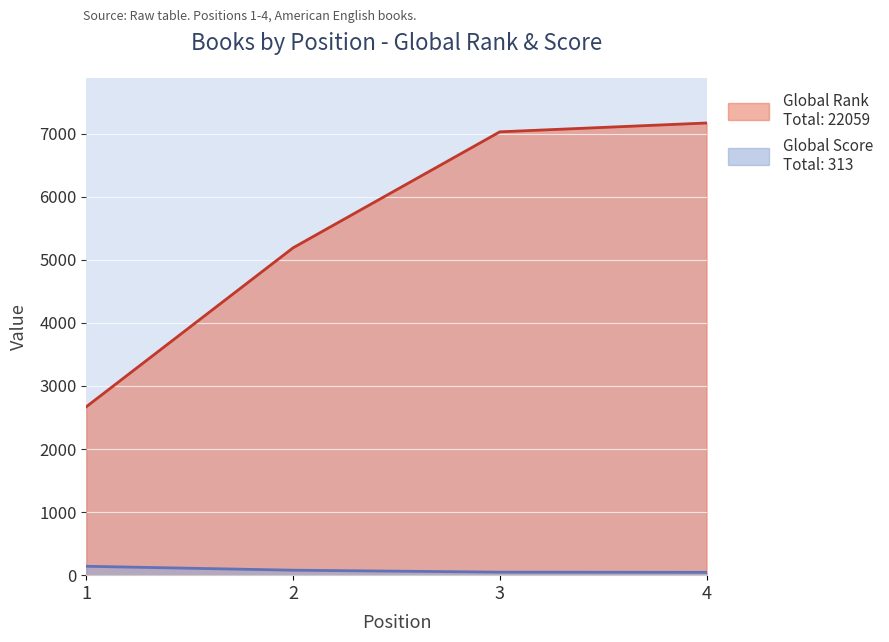

At which label does Global Score first exceed 79?

1